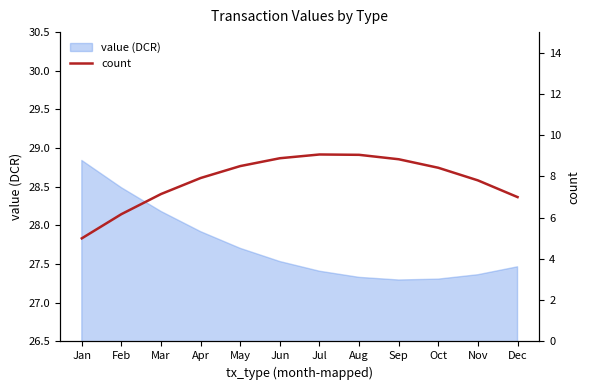

True or false: value (DCR) has a value of 36.2 at Nov.

False